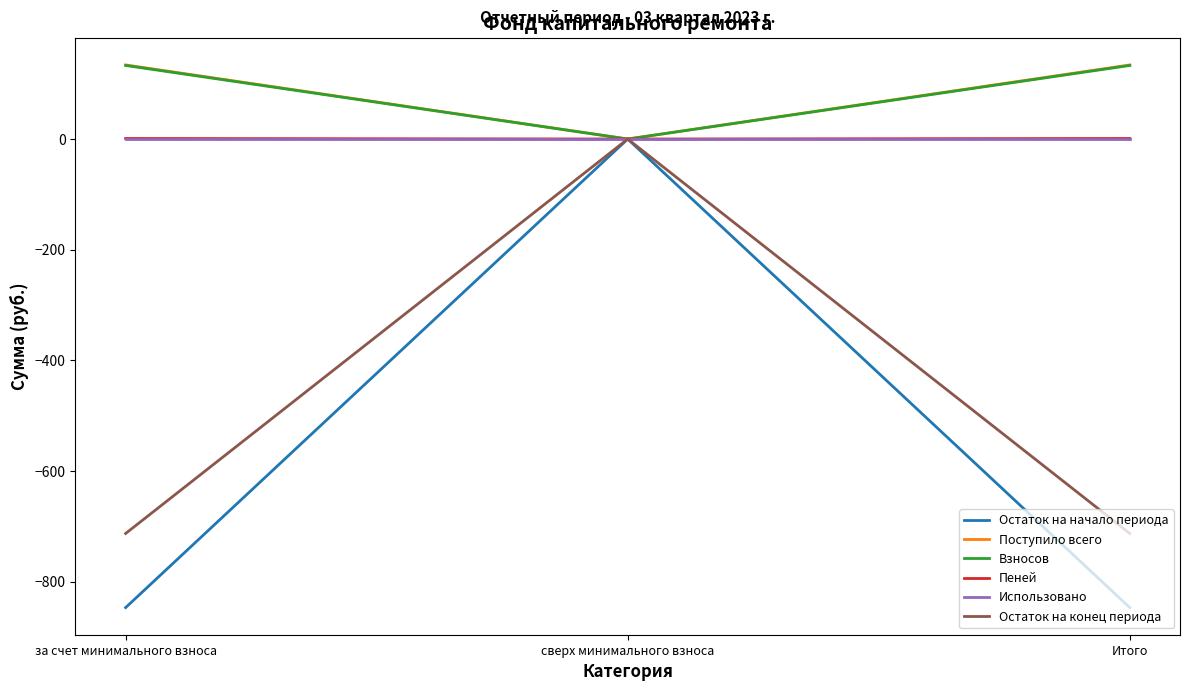

Is the value of Пеней at Итого greater than the value of Взносов at за счет минимального взноса?

No